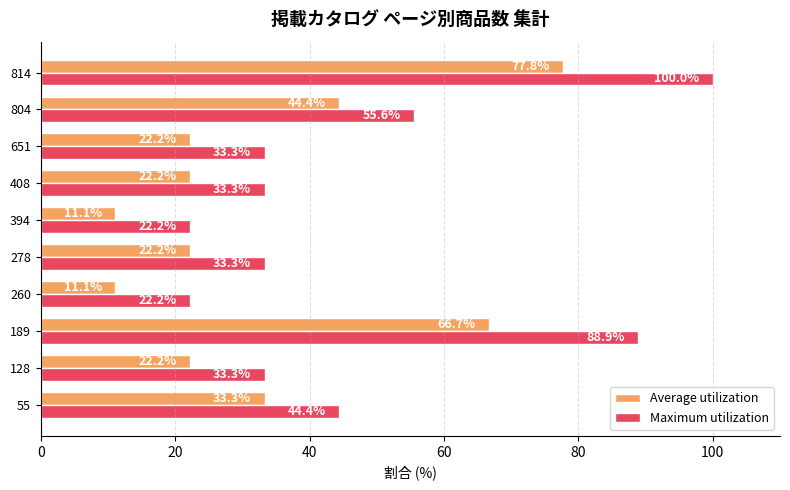

At which label is Average utilization closest to 44?

804